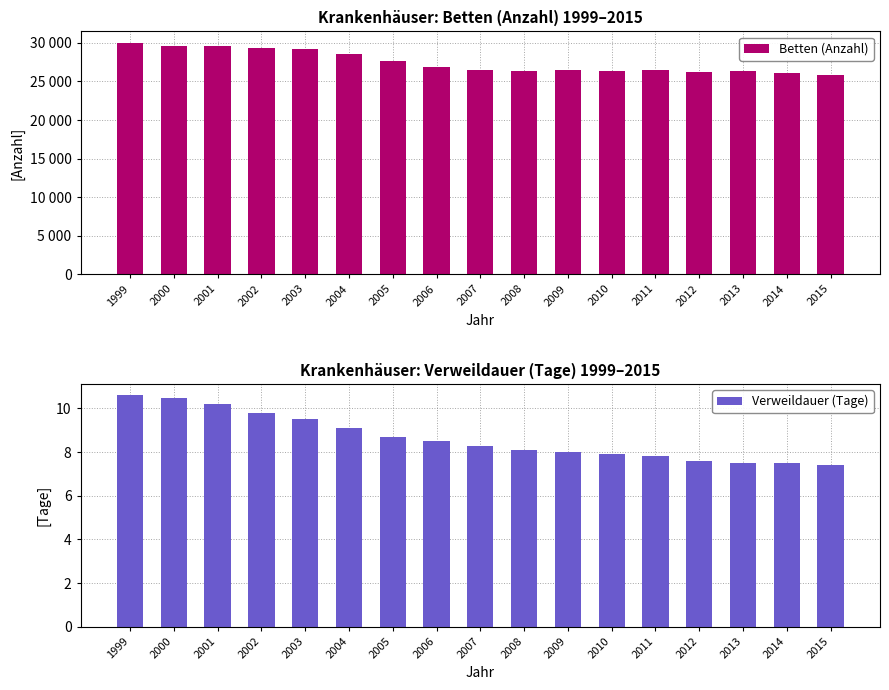

What is the difference between the maximum and minimum values in the Verweildauer (Tage) series?

3.2